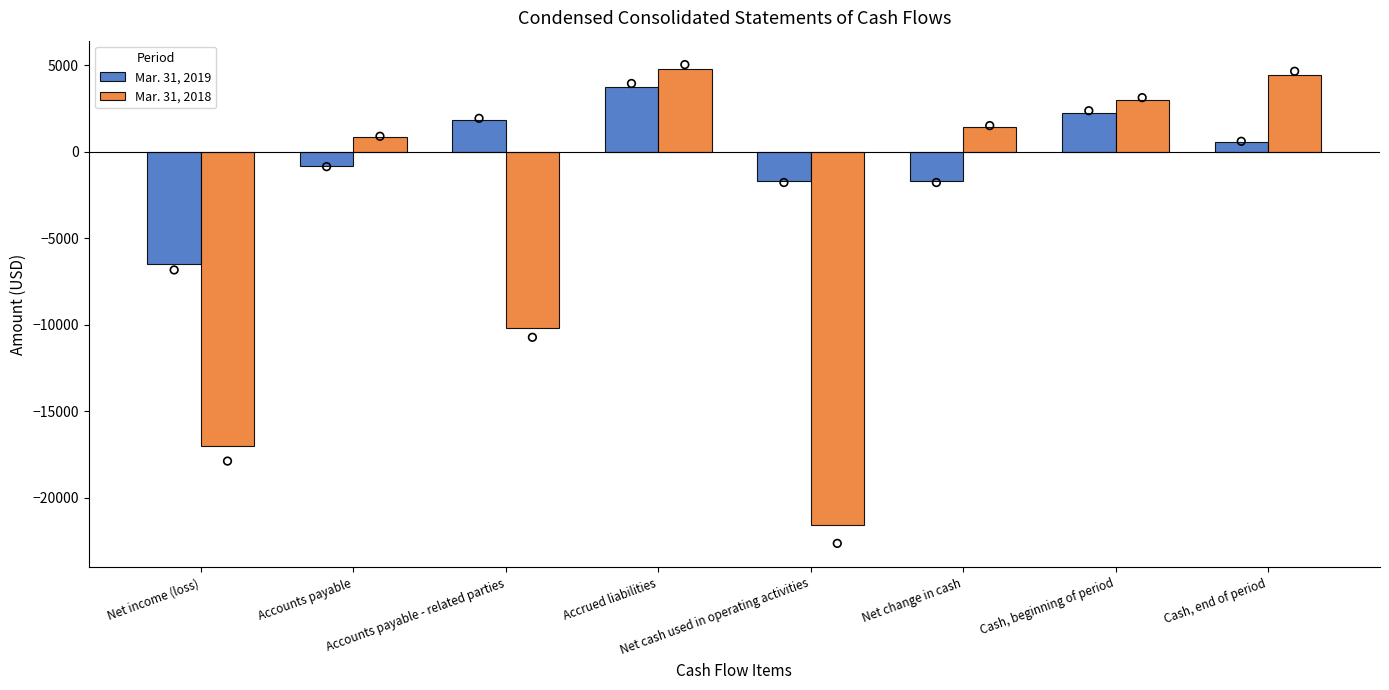

At which category is the sum across all series the highest?

Accrued liabilities